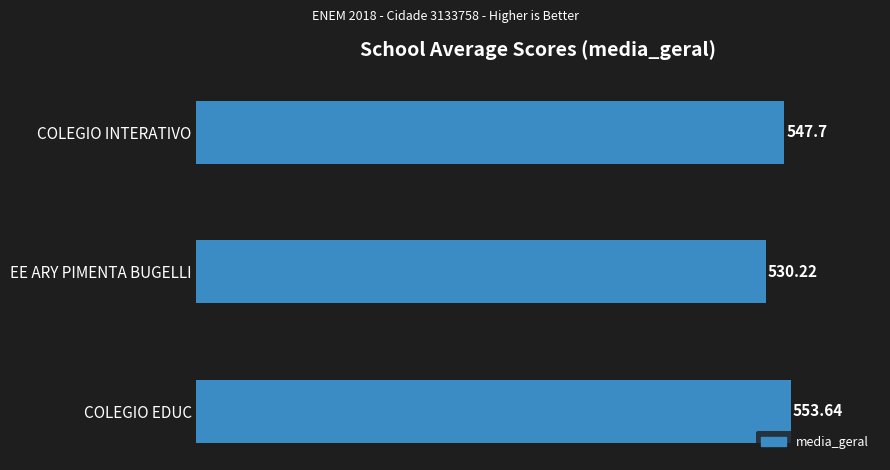

What is the difference between the maximum and minimum values?

23.4